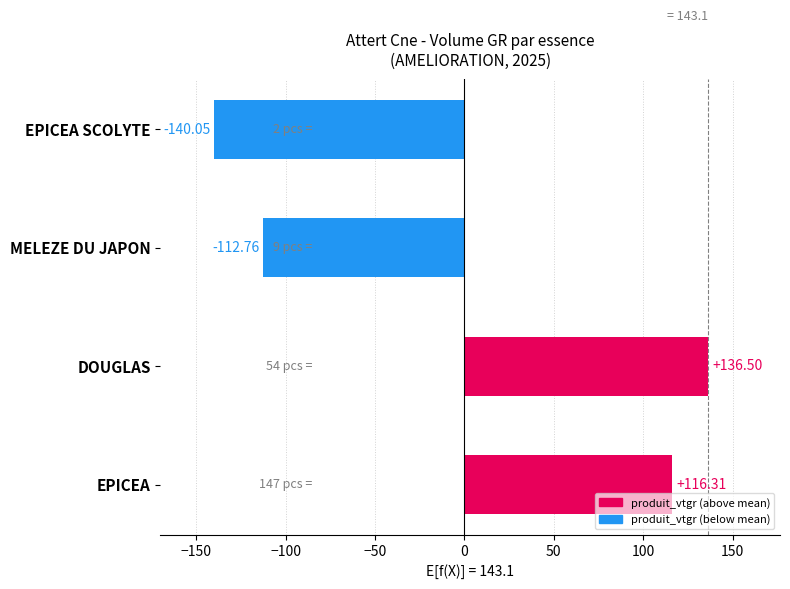

List the labels in order of value, largest first.

DOUGLAS, EPICEA, MELEZE DU JAPON, EPICEA SCOLYTE